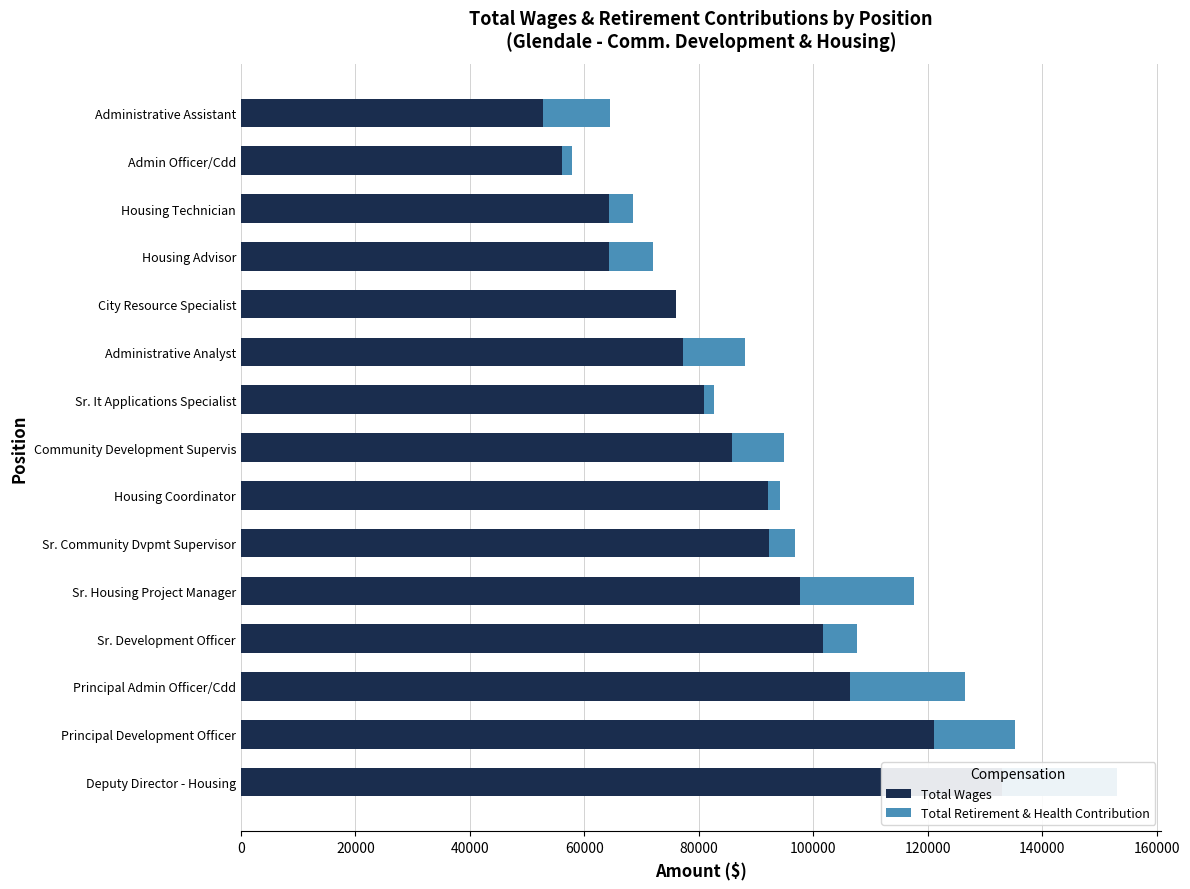

Rank the series by their maximum value, from highest to lowest.

Total Wages, Total Retirement & Health Contribution